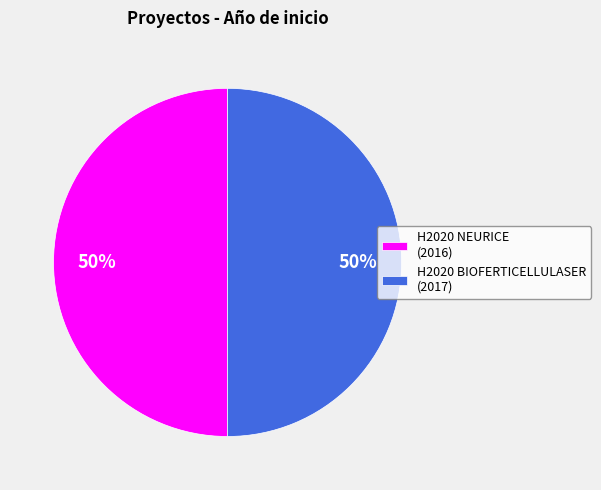

Approximately how many times larger is the value at H2020 NEURICE (2016) compared to H2020 BIOFERTICELLULASER (2017)?

1.0